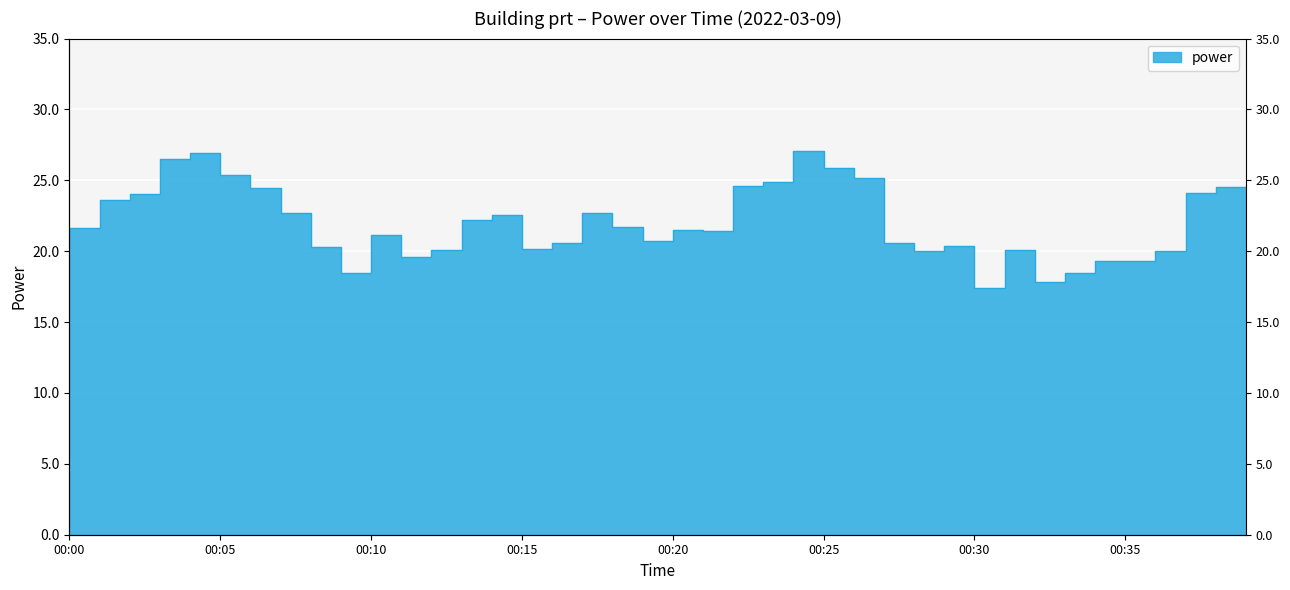

Reading left to right, list all the values displayed in this chart.

21.7	23.6	24.1	26.5	26.9	25.4	24.5	22.7	20.3	18.4	21.1	19.6	20.1	22.2	22.6	20.2	20.6	22.7	21.7	20.7	21.5	21.4	24.6	24.9	27.1	25.9	25.2	20.6	20.0	20.4	17.4	20.1	17.8	18.4	19.3	19.3	20.1	24.1	24.6	24.1